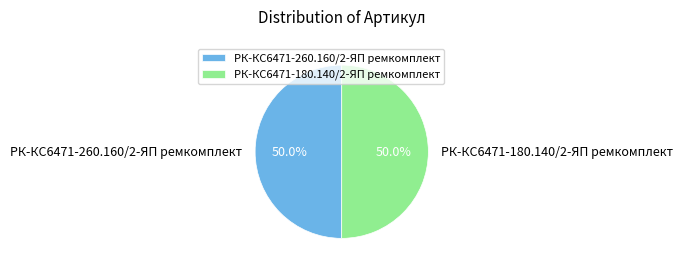

Is it true that РК-КС6471-180.140/2-ЯП ремкомплект is 59% of the pie?

False